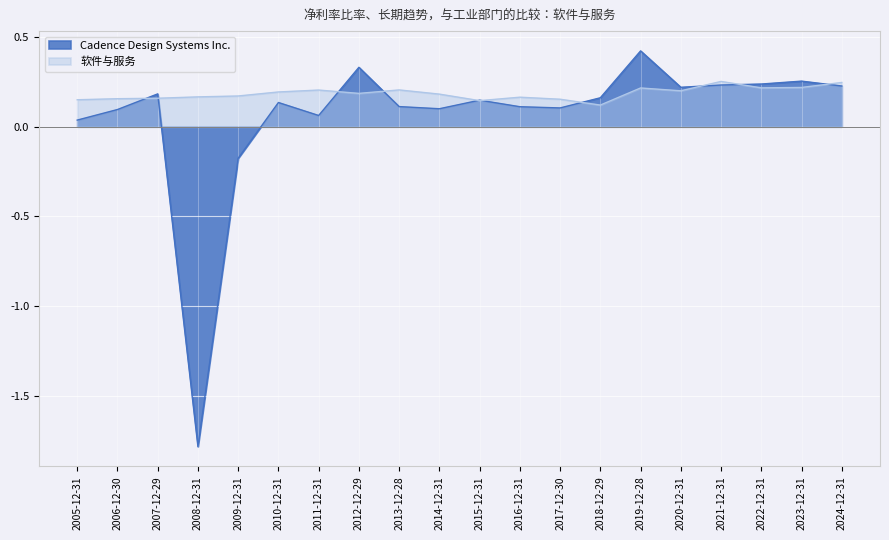

Between 2015-12-31 and 2017-12-30, which series saw the biggest shift?

Cadence Design Systems Inc.